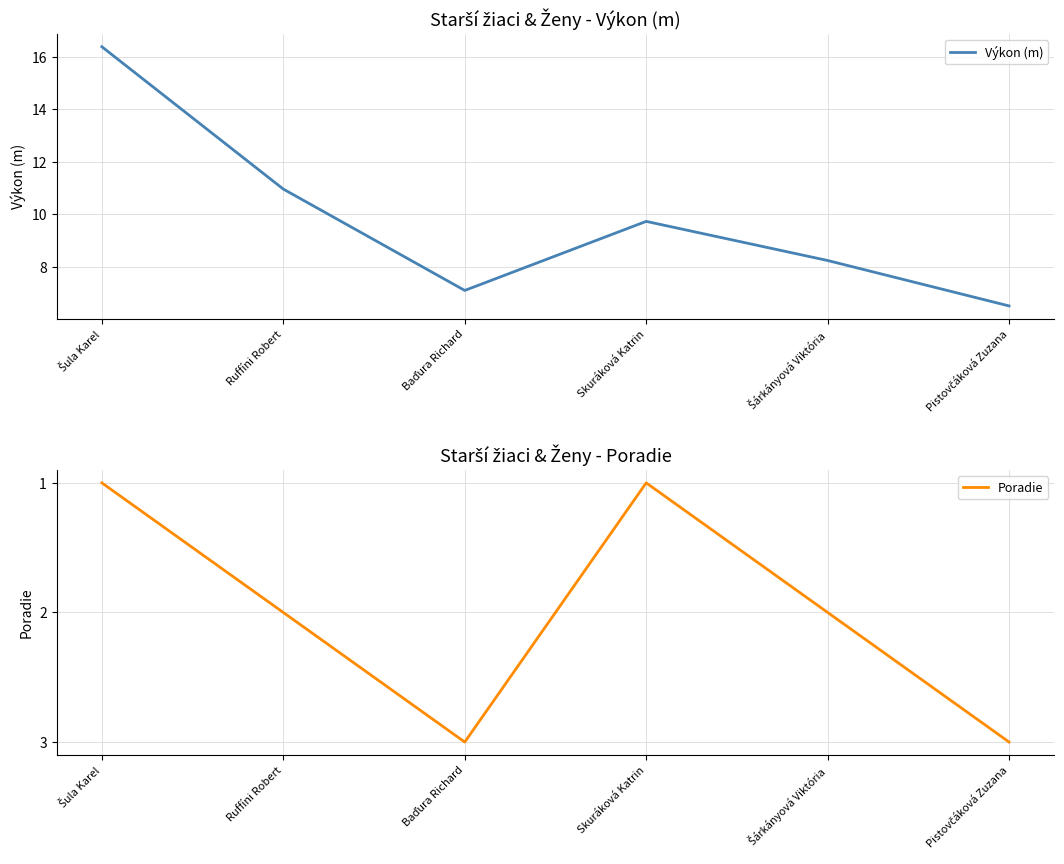

Rank the series by their average value, from lowest to highest.

Poradie, Výkon (m)